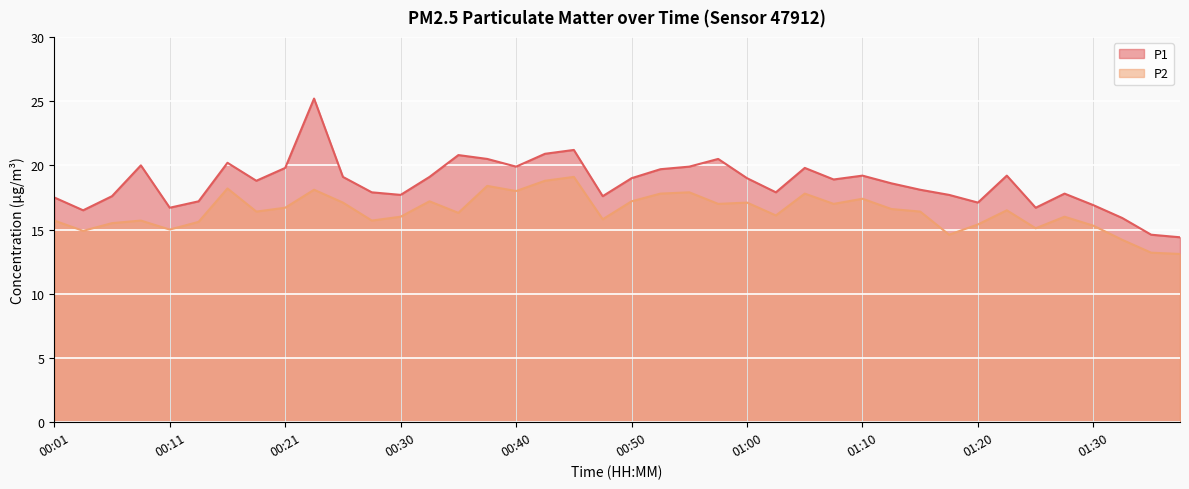

Reading left to right, list all the values displayed in this chart.

P1: 17.5	16.5	17.6	20.0	16.7	17.2	20.2	18.8	19.8	25.2	19.1	17.9	17.7	19.1	20.8	20.5	19.9	20.9	21.2	17.6	19.0	19.7	19.9	20.5	19.0	17.9	19.8	18.9	19.2	18.6	18.1	17.7	17.1	19.2	16.7	17.8	16.9	15.9	14.6	14.4
P2: 15.7	14.9	15.5	15.7	15.0	15.6	18.2	16.4	16.7	18.1	17.1	15.7	16.0	17.2	16.3	18.4	18.0	18.8	19.1	15.8	17.2	17.8	17.9	17.0	17.1	16.1	17.8	17.0	17.4	16.6	16.4	14.6	15.4	16.5	15.1	16.0	15.3	14.2	13.2	13.1